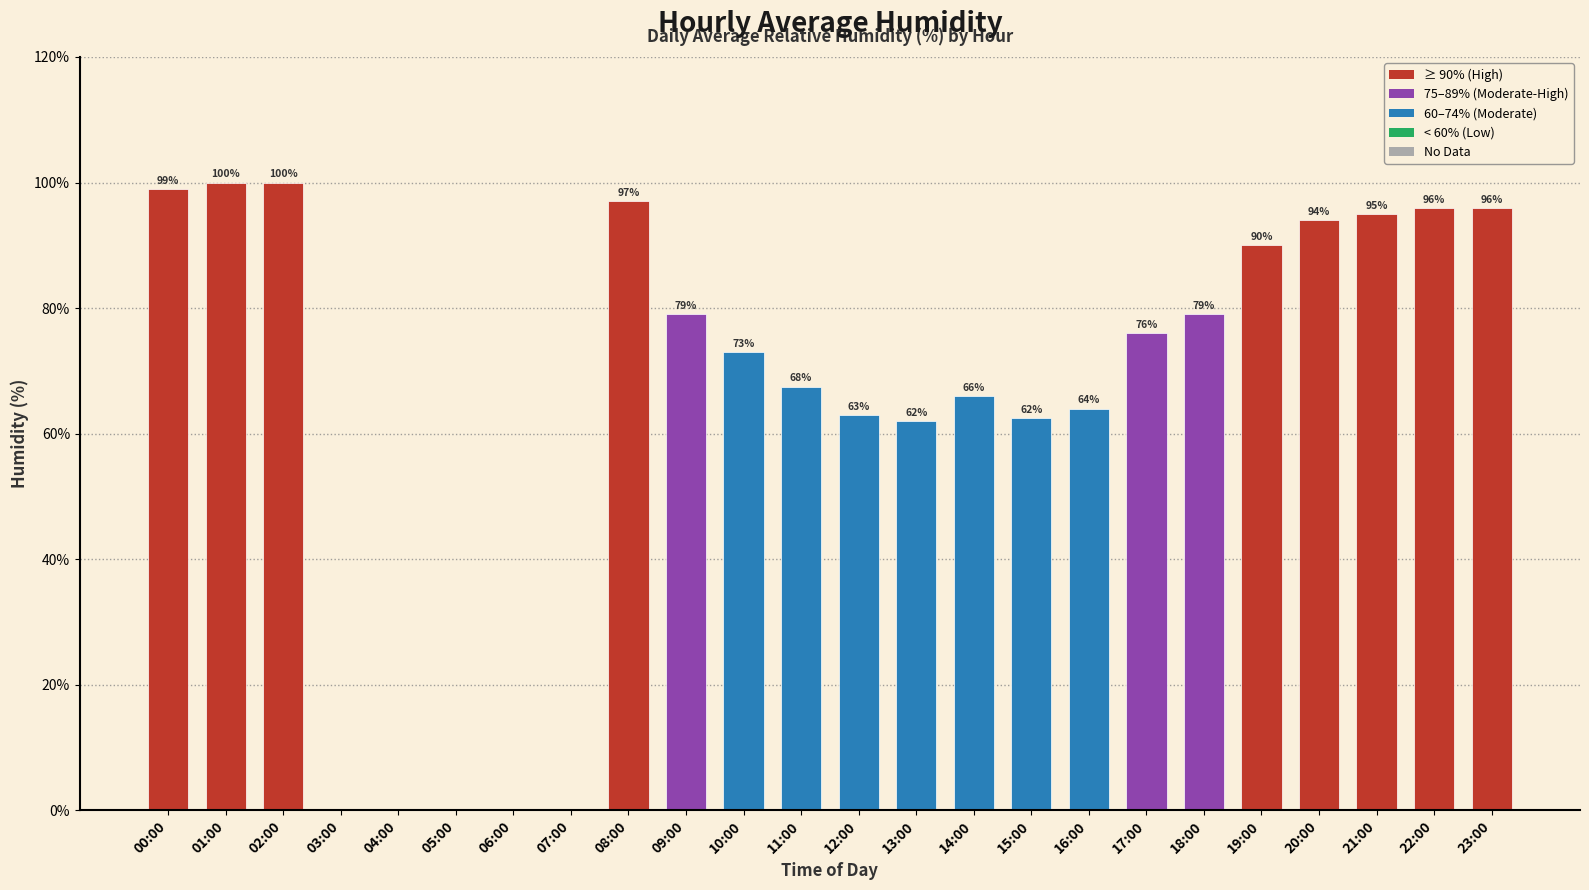

What is the sum of the values at 02:00 and 04:00?

100.0